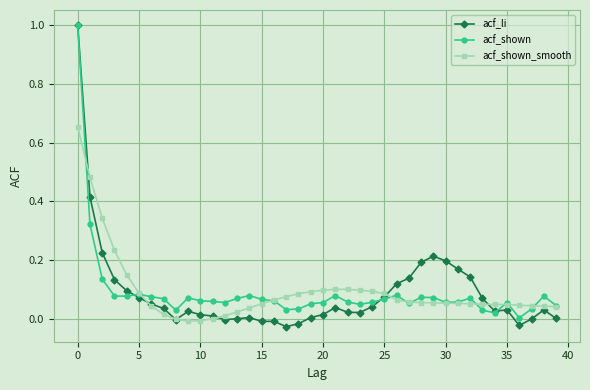

What is the highest value of the acf_li series?

1.0